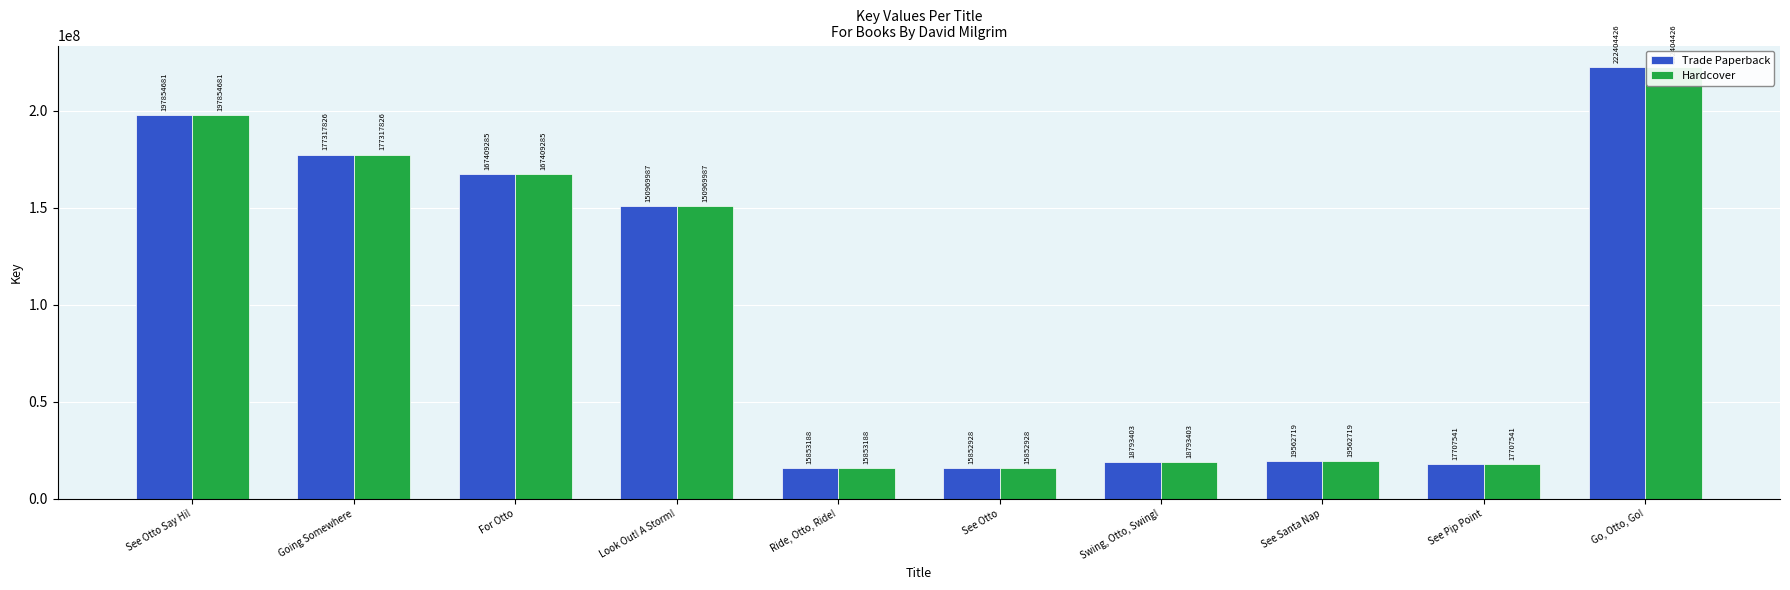

Is the value of Hardcover at Look Out! A Storm! greater than the value of Trade Paperback at Look Out! A Storm!?

No